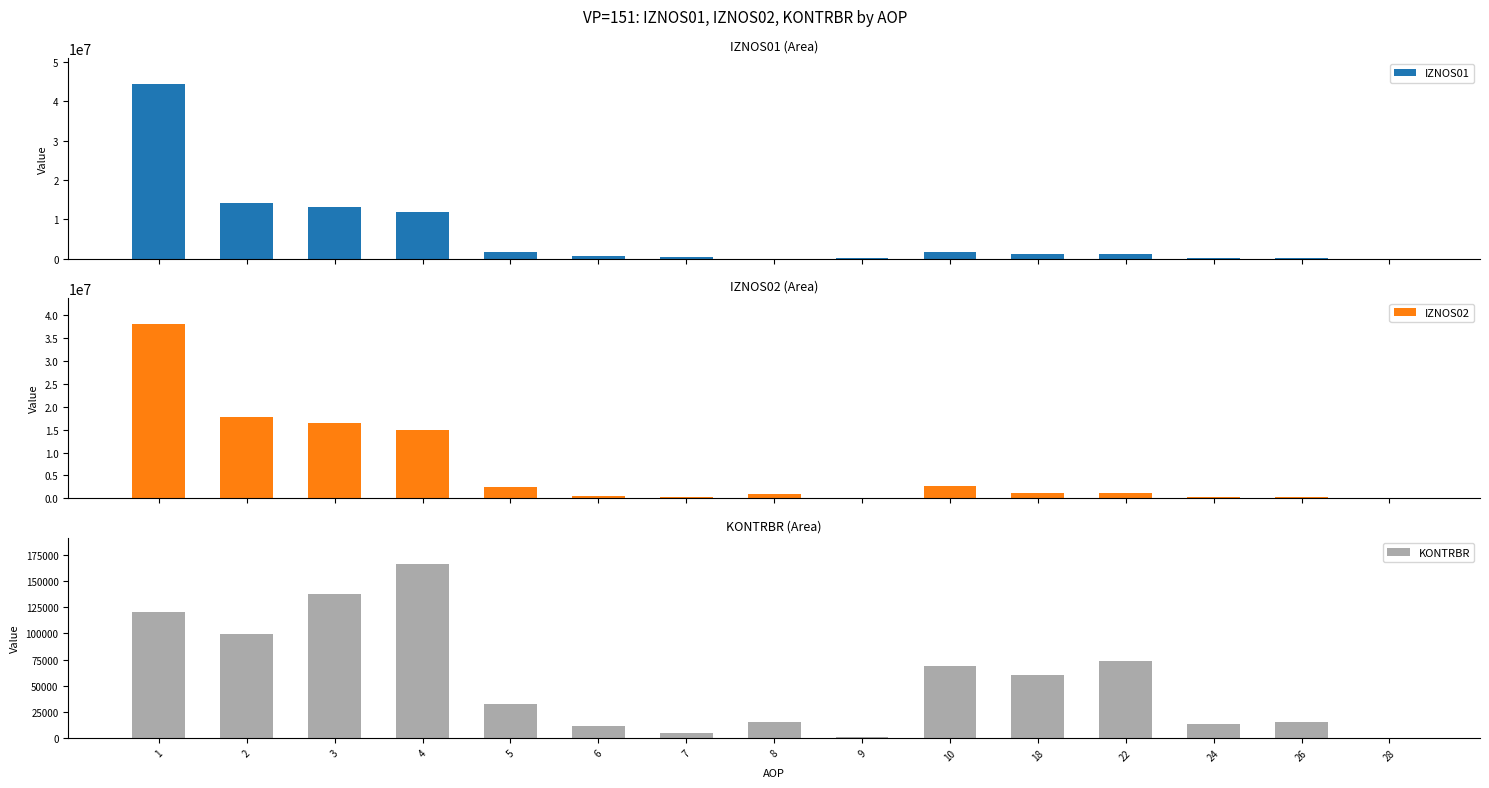

At which category is the sum across all series the highest?

1